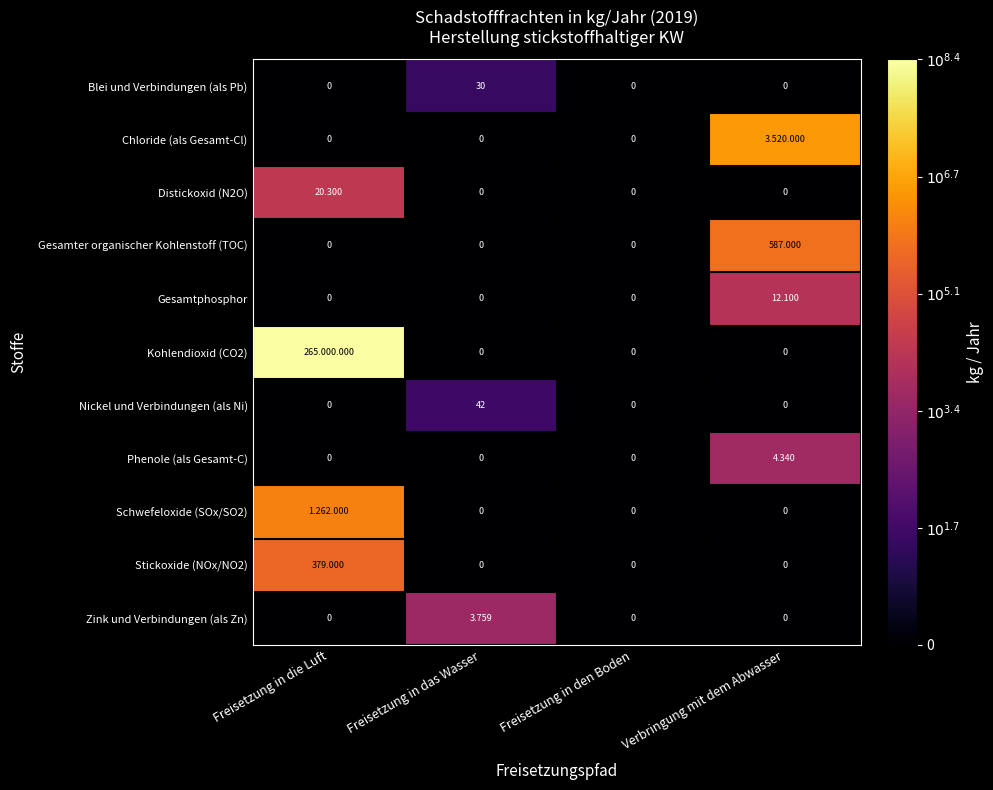

Which category has the highest value in the Phenole (als Gesamt-C) series?

Verbringung mit dem Abwasser